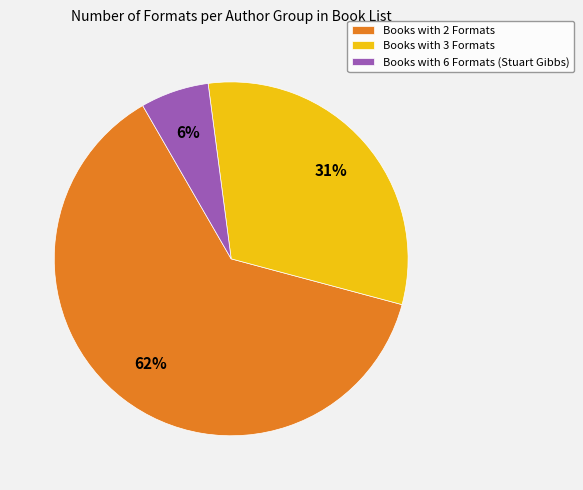

Rank the categories by value from highest to lowest.

Books with 2 Formats, Books with 3 Formats, Books with 6 Formats (Stuart Gibbs)